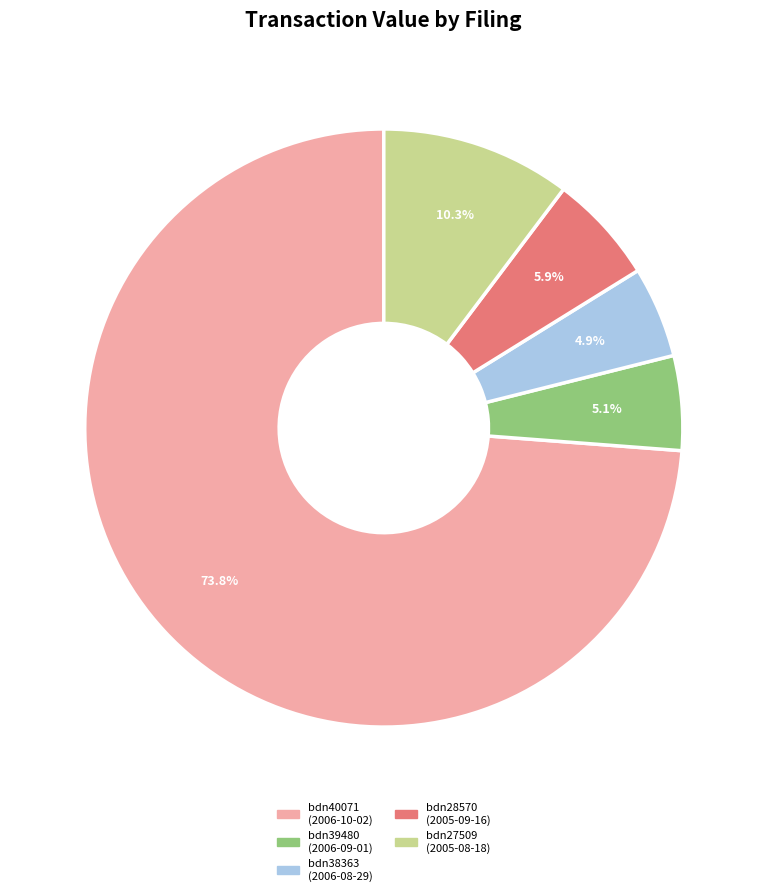

Combined, do bdn40071 (2006-10-02) and bdn28570 (2005-09-16) account for over 50%?

Yes